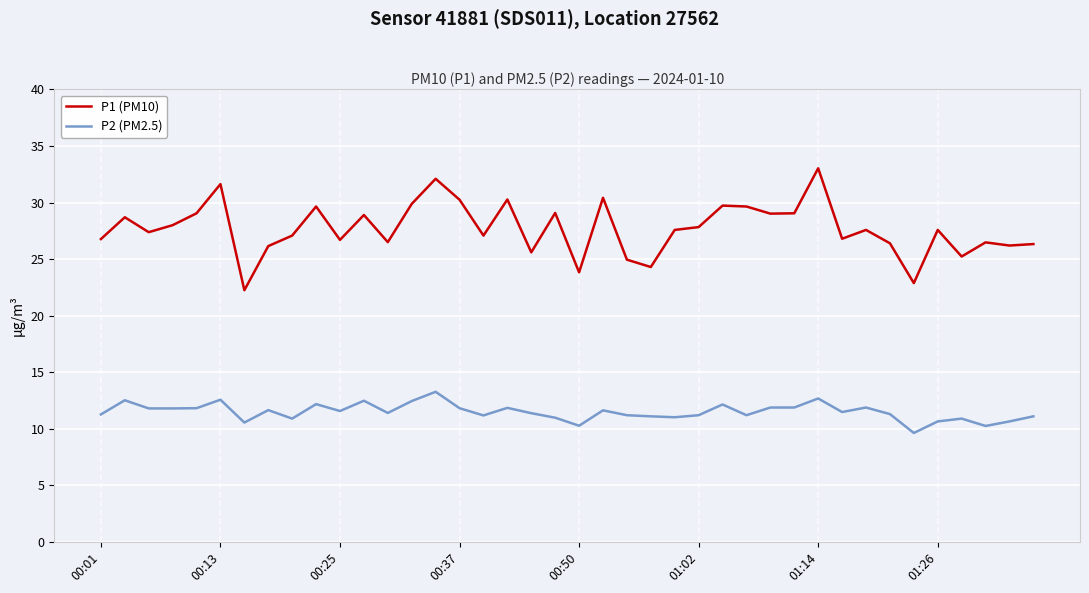

Which series has the largest range (max minus min)?

P1 (PM10)